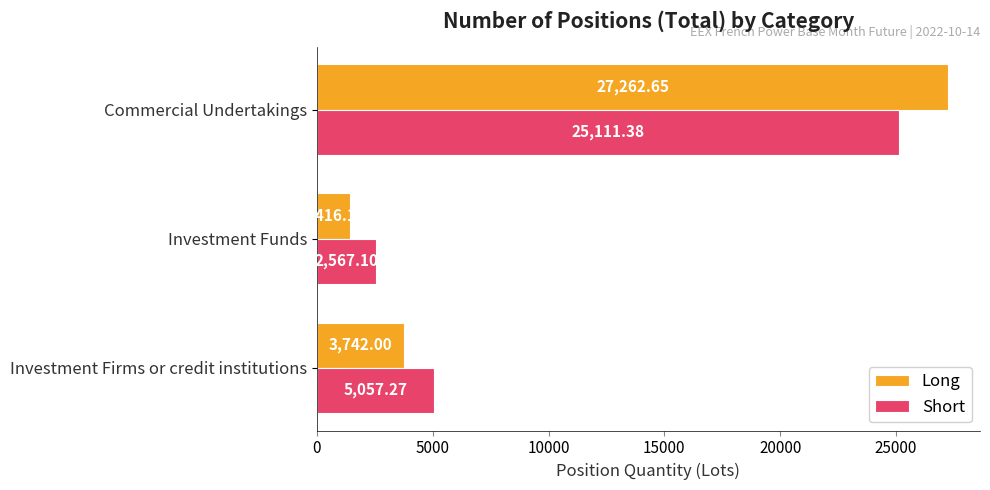

What are all the series names shown in the legend?

Long, Short